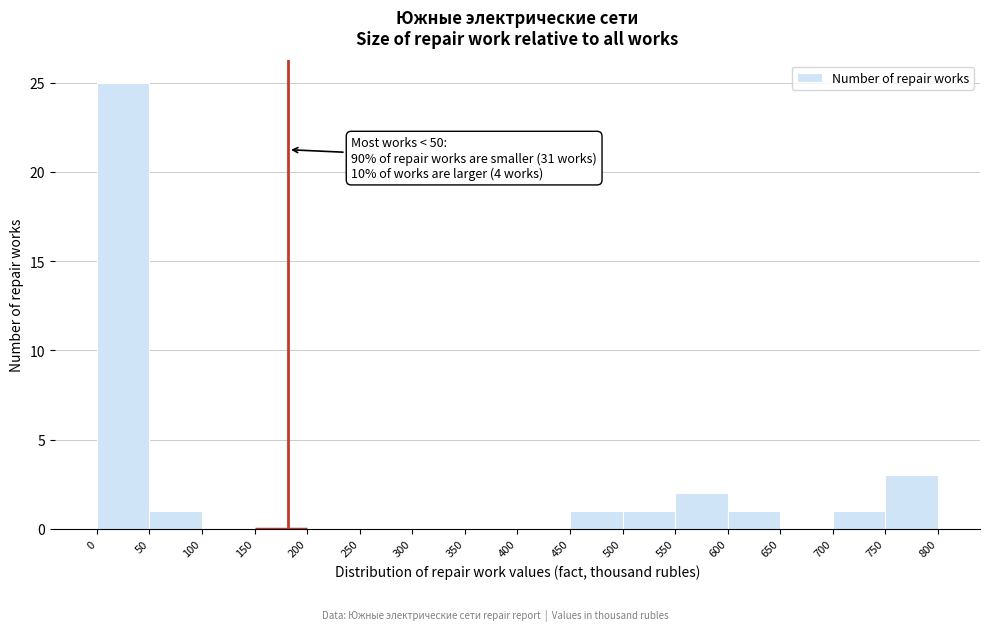

Over which range of the x-axis is the bar tallest?

0 to 50